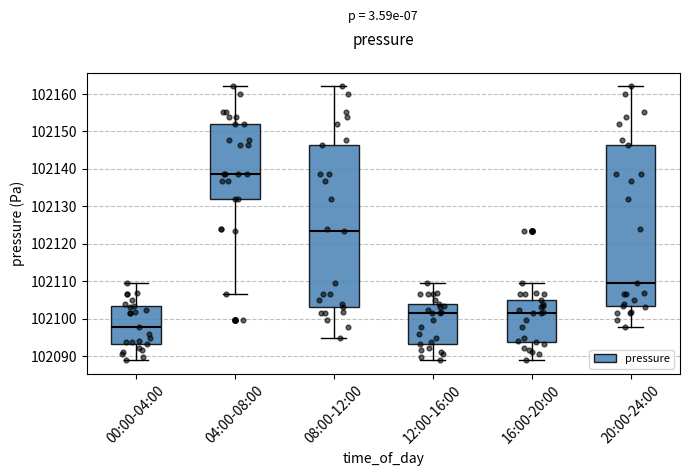

Which box's median line is the lowest?

00:00-04:00